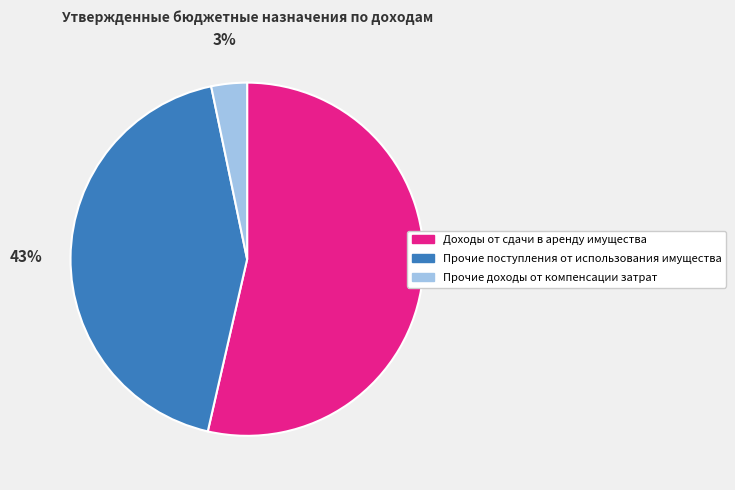

To the nearest percent, what is the combined percentage of Прочие доходы от компенсации затрат and Доходы от сдачи в аренду имущества?

57%